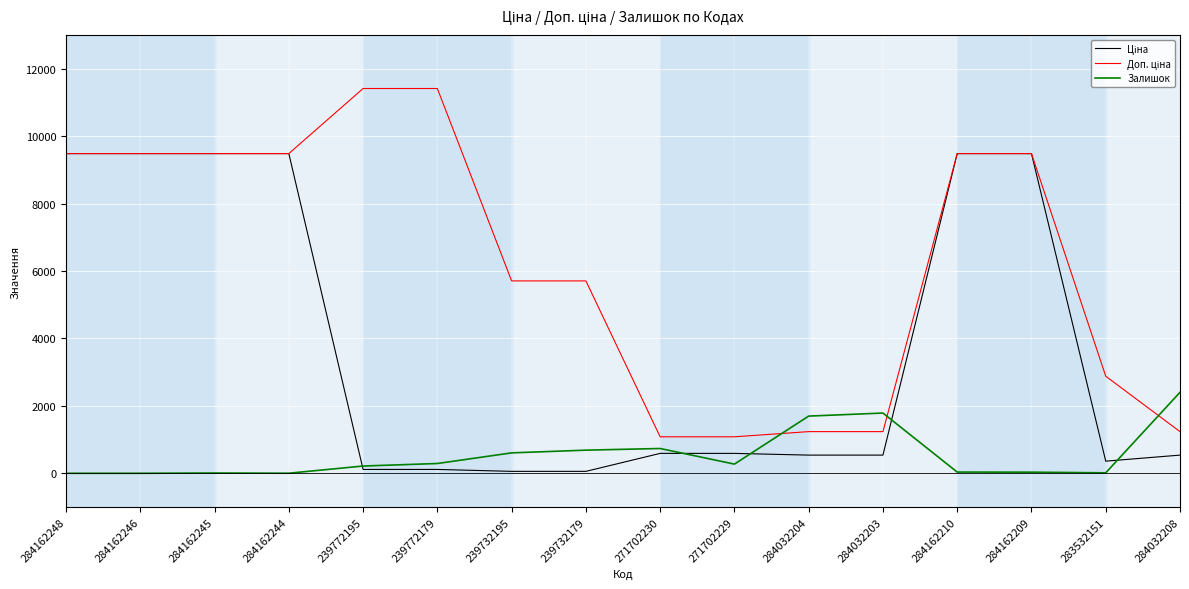

What is the average value of the Залишок series?

548.7